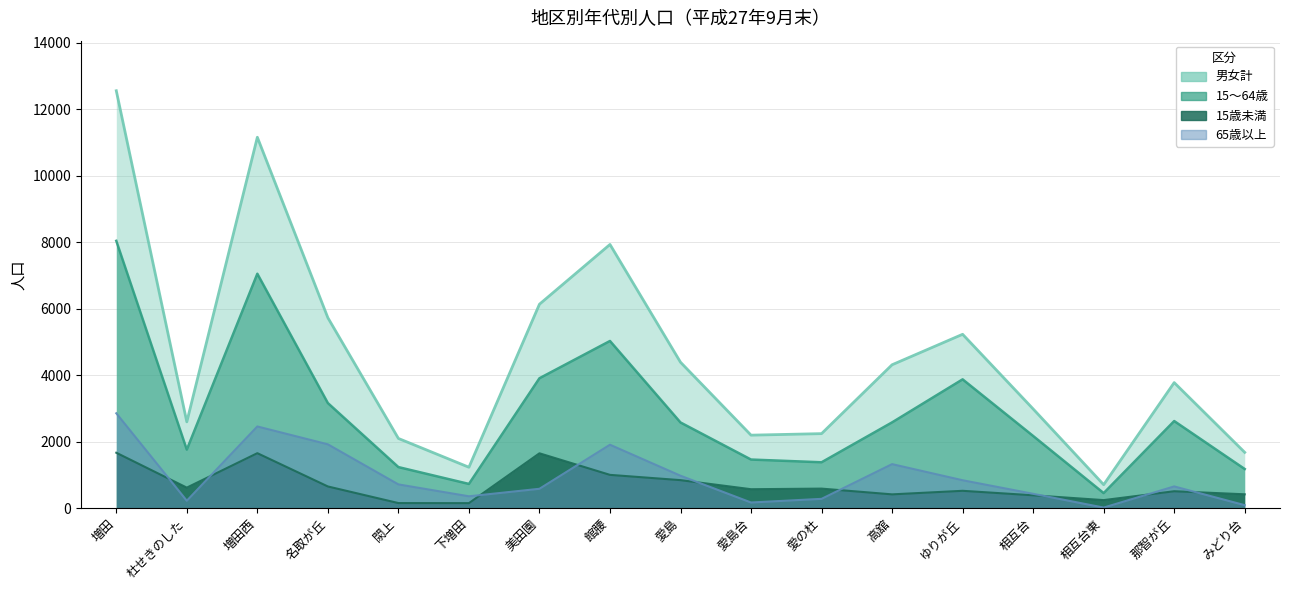

True or false: 男女計 has a value of 2594 at 杜せきのした.

True